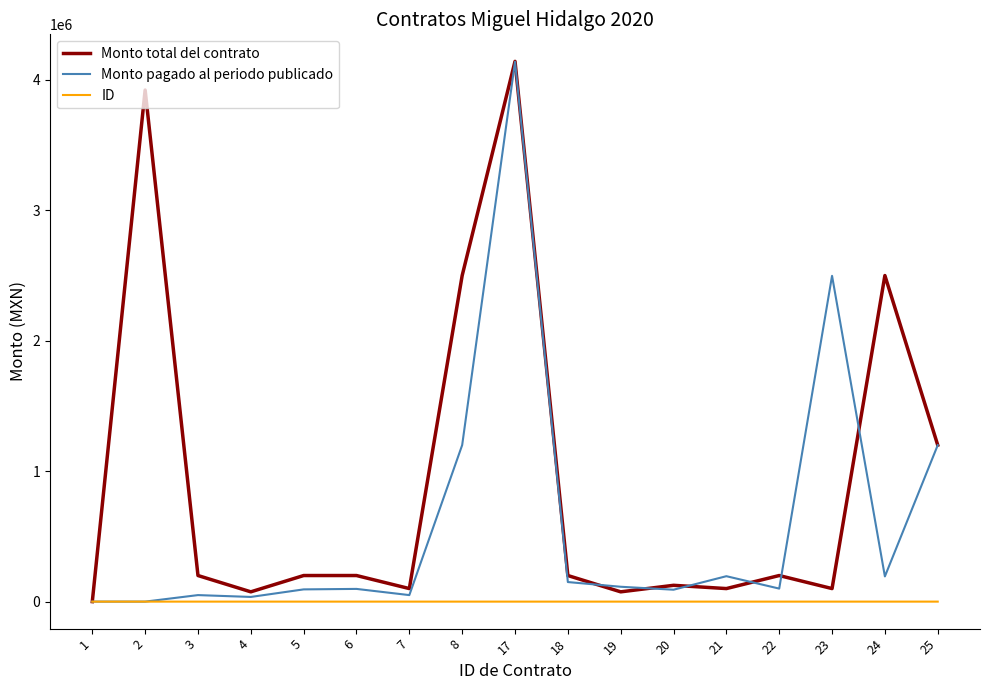

Rank the series by their average value, from highest to lowest.

Monto total del contrato, Monto pagado al periodo publicado, ID